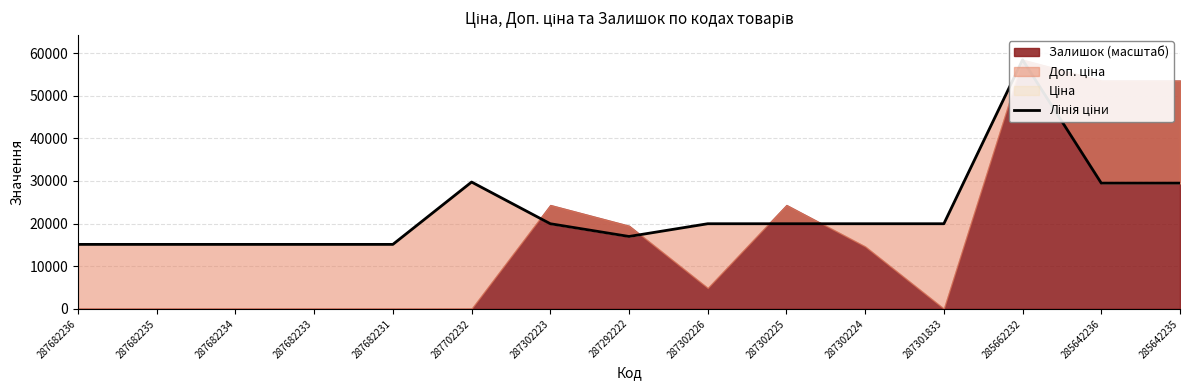

What position from the right is 285662232?

3